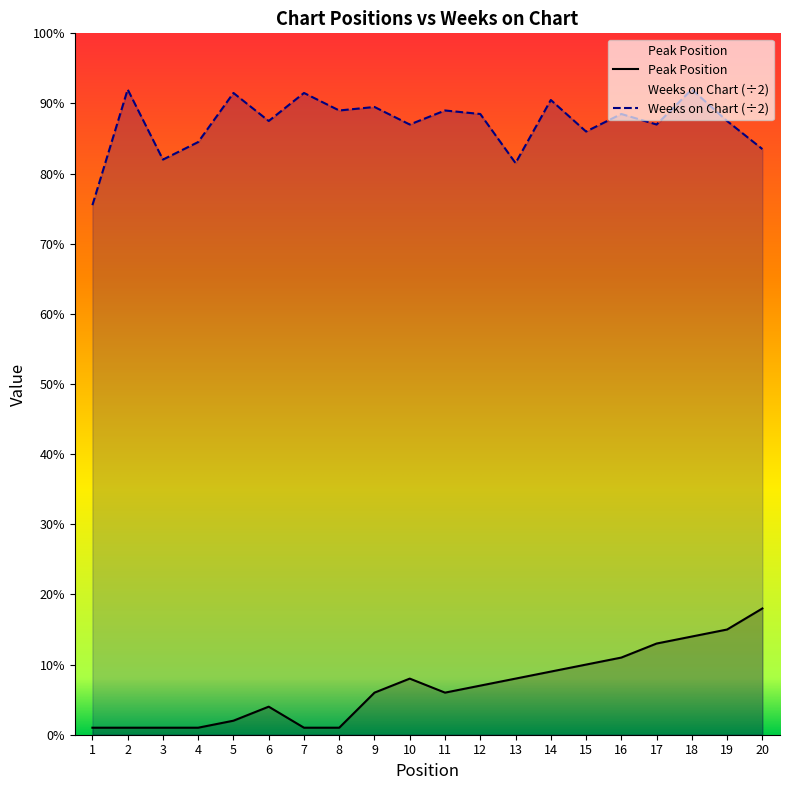

In Peak Position, how many points are lower than both neighbors (excluding endpoints)?

1